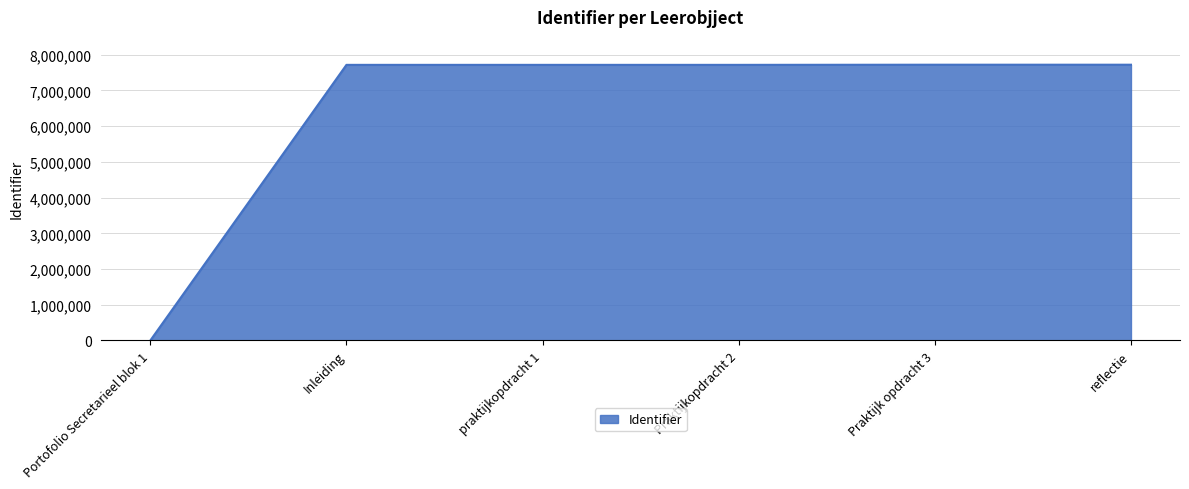

Approximately how many times larger is the value at praktijkopdracht 1 compared to Praktijk opdracht 3?

1.0